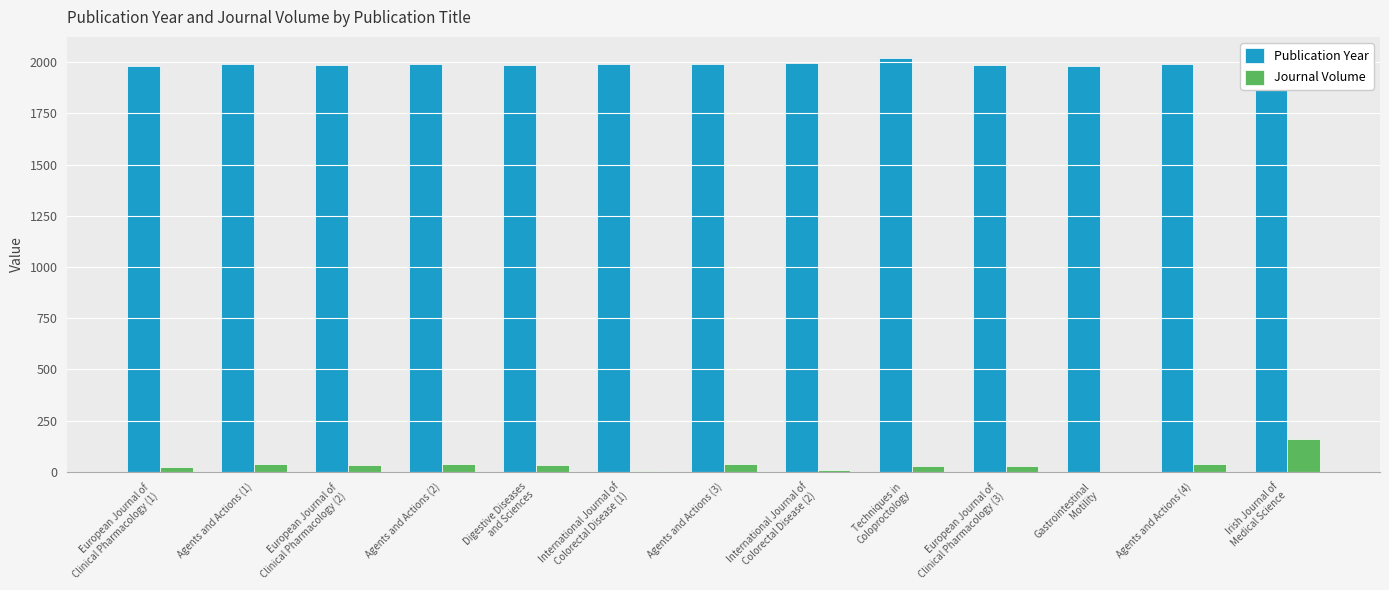

The value of Publication Year at Agents and Actions (3) is 2819. True or false?

False